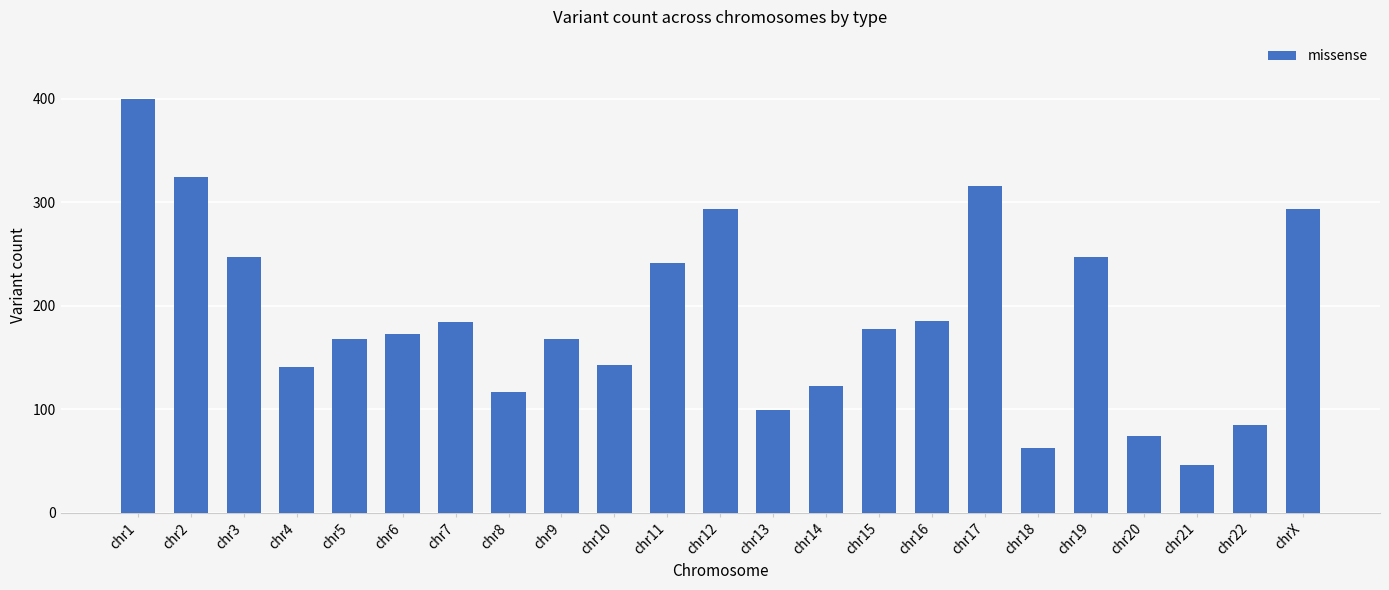

Is it true that the value at chr6 is 173?

True